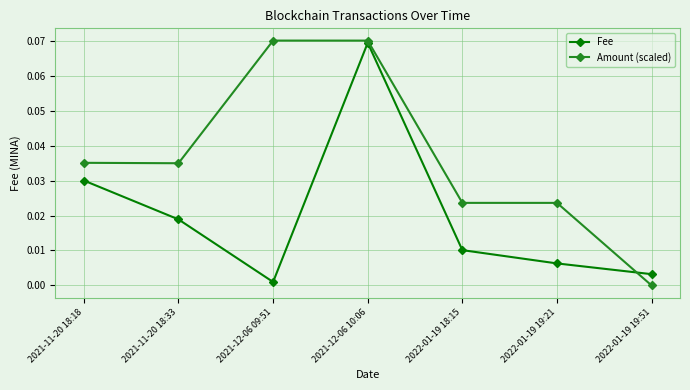

In Fee, how many points are higher than both neighbors (excluding endpoints)?

1